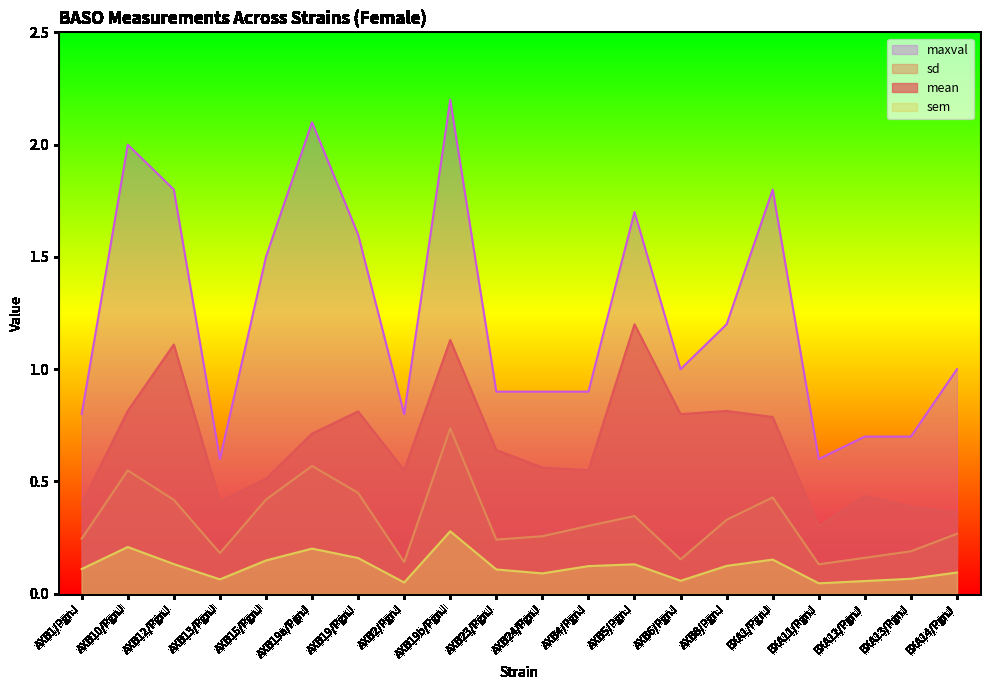

How many interior local valleys does the mean series have?

5